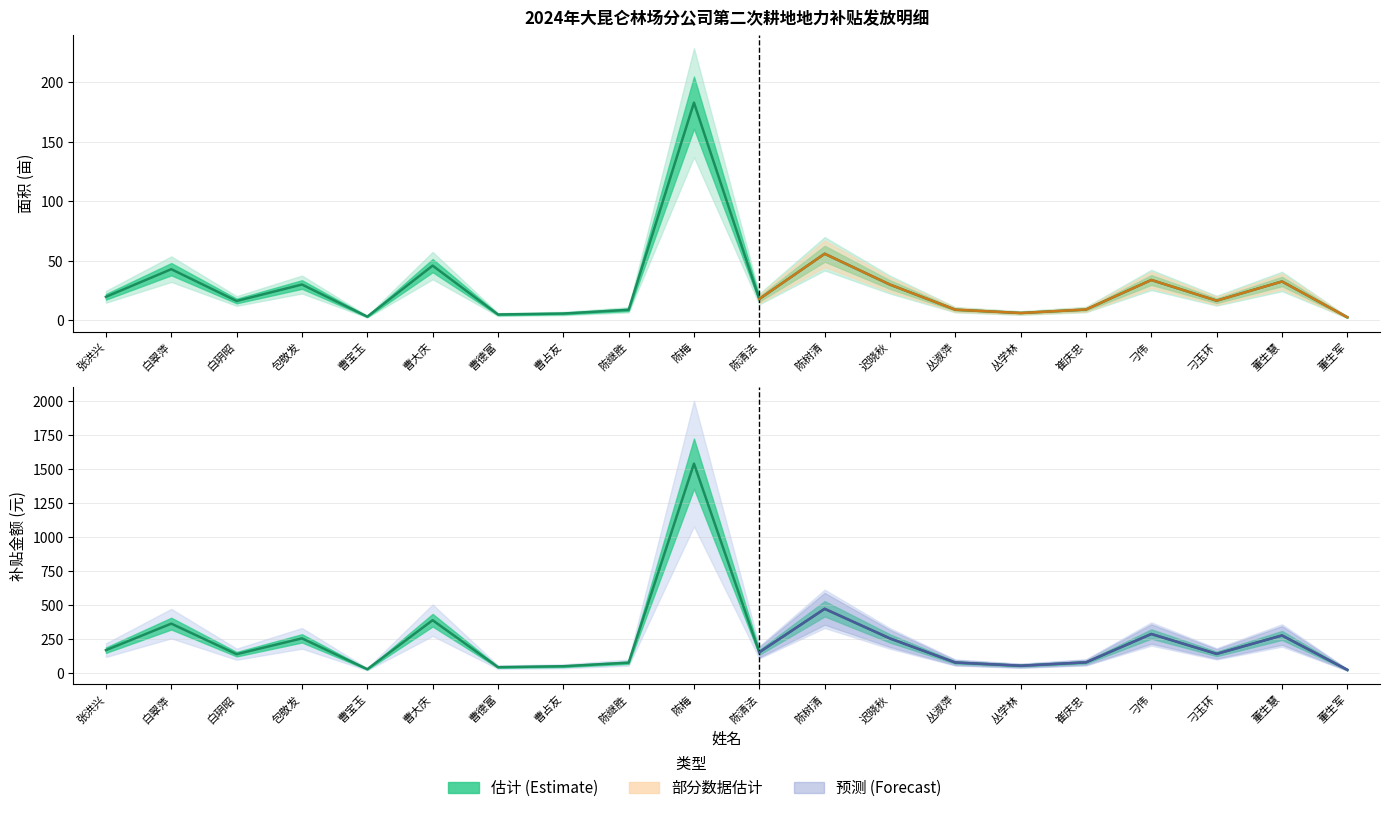

What is the value of the 补贴金额 point at the 10th from the left?

1539.8